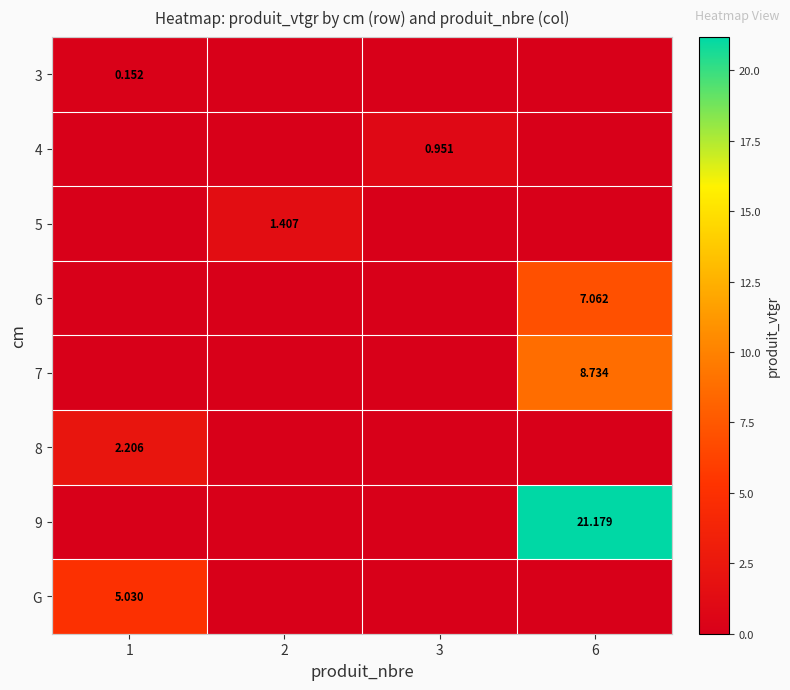

What is the greatest value displayed?

21.2